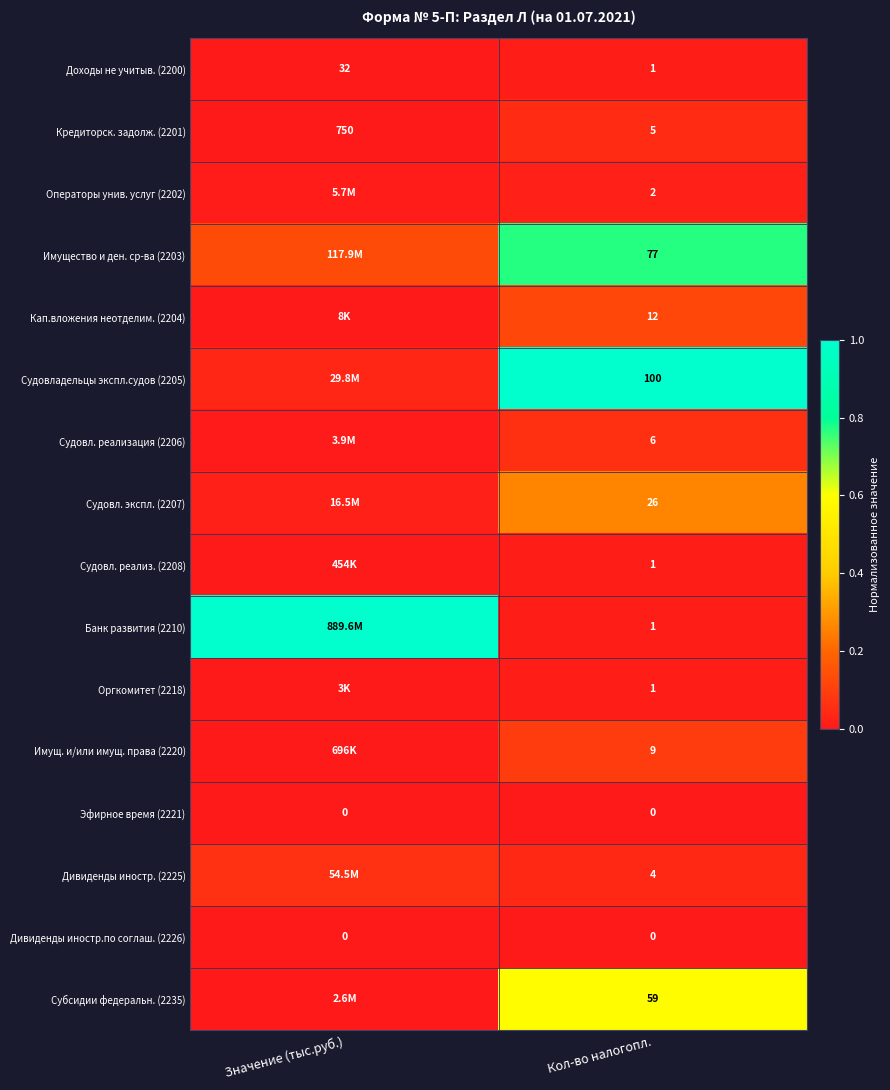

The Имущество и ден. ср-ва (2203) series shows 1.1 at Кол-во налогопл.. True or false?

False